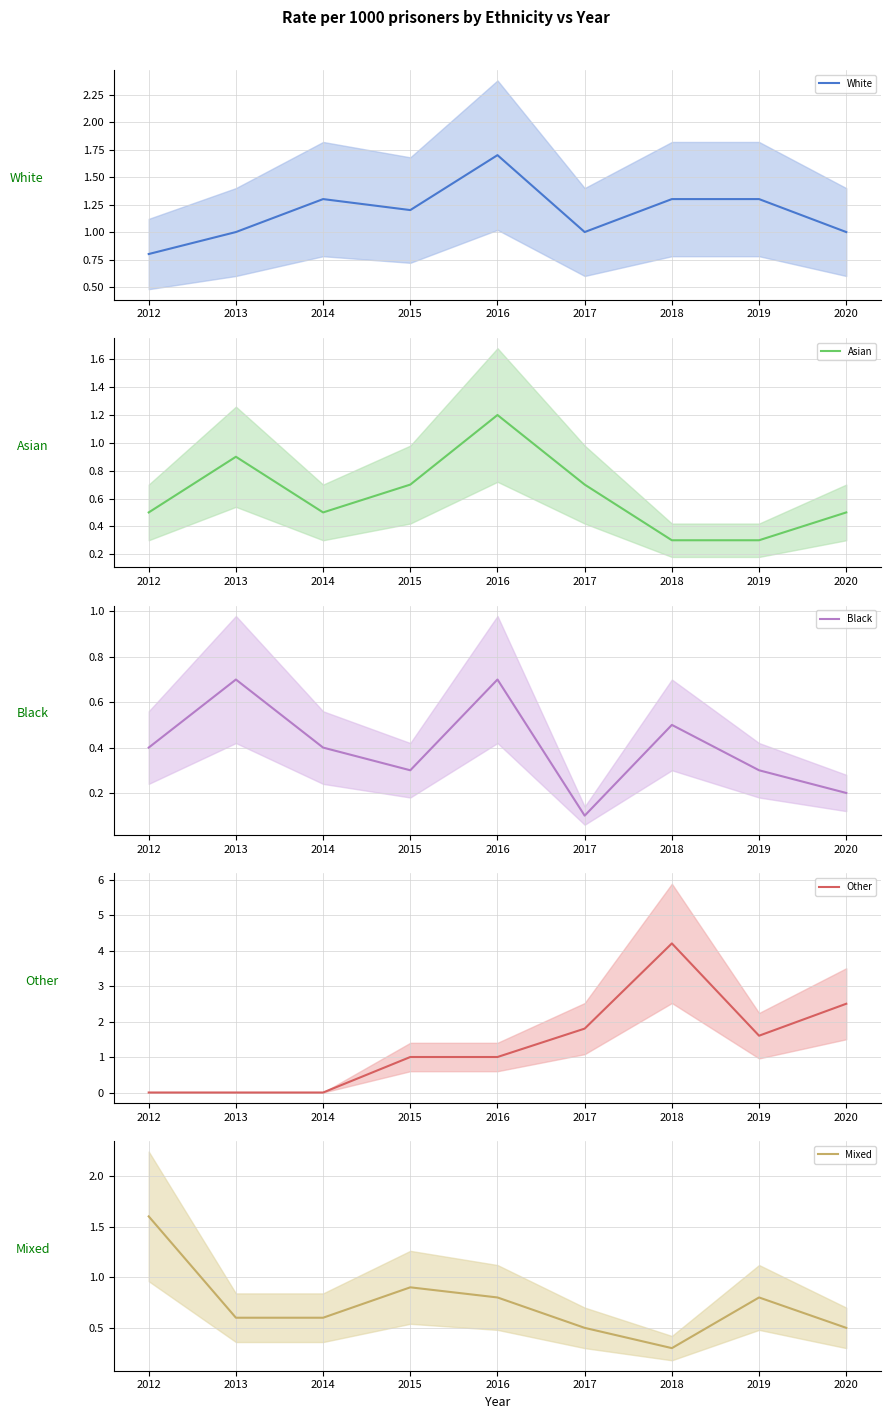

Reading left to right, transcribe all the data shown in this chart.

White: 2012=0.8	2013=1.0	2014=1.3	2015=1.2	2016=1.7	2017=1.0	2018=1.3	2019=1.3	2020=1.0
Asian: 2012=0.5	2013=0.9	2014=0.5	2015=0.7	2016=1.2	2017=0.7	2018=0.3	2019=0.3	2020=0.5
Black: 2012=0.4	2013=0.7	2014=0.4	2015=0.3	2016=0.7	2017=0.1	2018=0.5	2019=0.3	2020=0.2
Other: 2012=0.0	2013=0.0	2014=0.0	2015=1.0	2016=1.0	2017=1.8	2018=4.2	2019=1.6	2020=2.5
Mixed: 2012=1.6	2013=0.6	2014=0.6	2015=0.9	2016=0.8	2017=0.5	2018=0.3	2019=0.8	2020=0.5